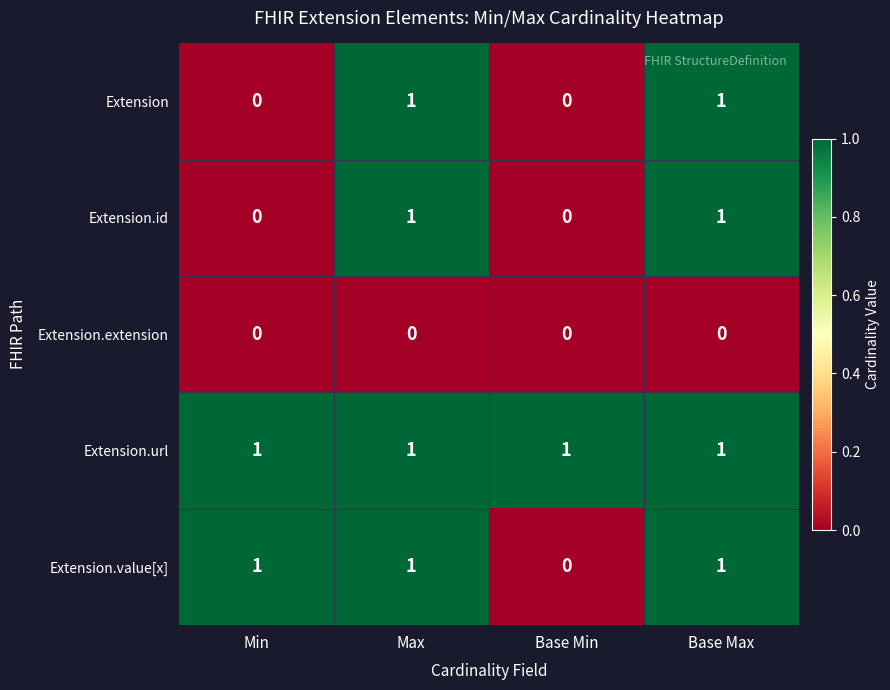

How many distinct data groups are displayed?

5